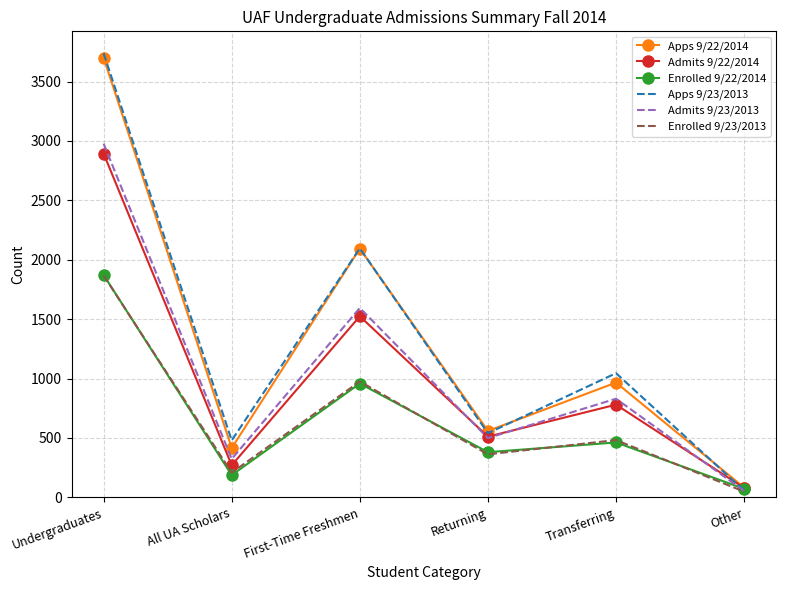

What is the difference between the highest and lowest values at All UA Scholars?

292